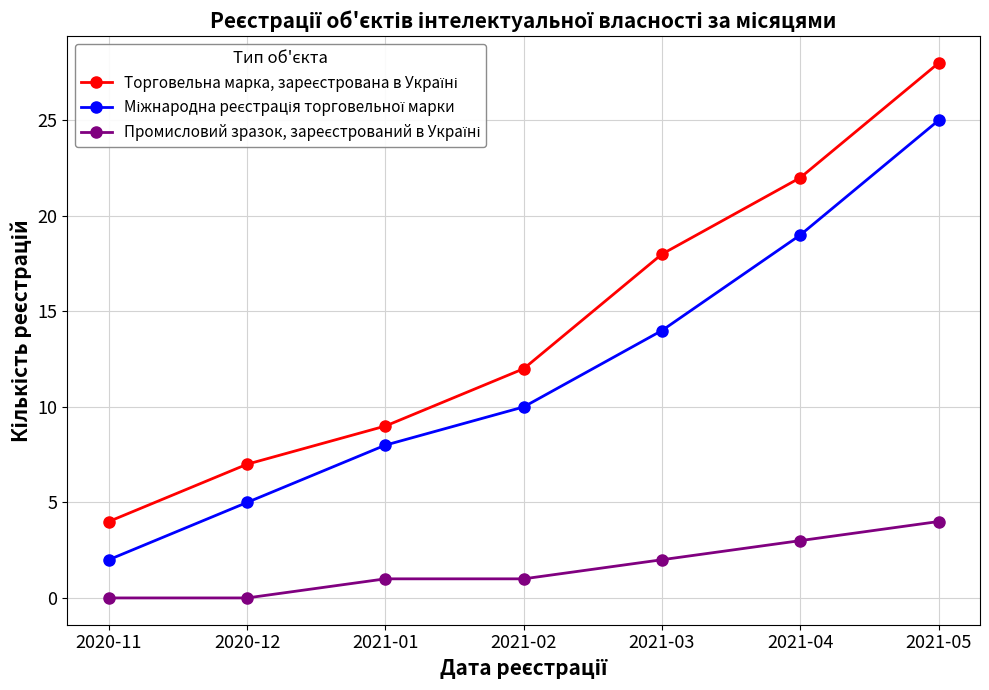

What is the total value across all series at 2020-11?

6